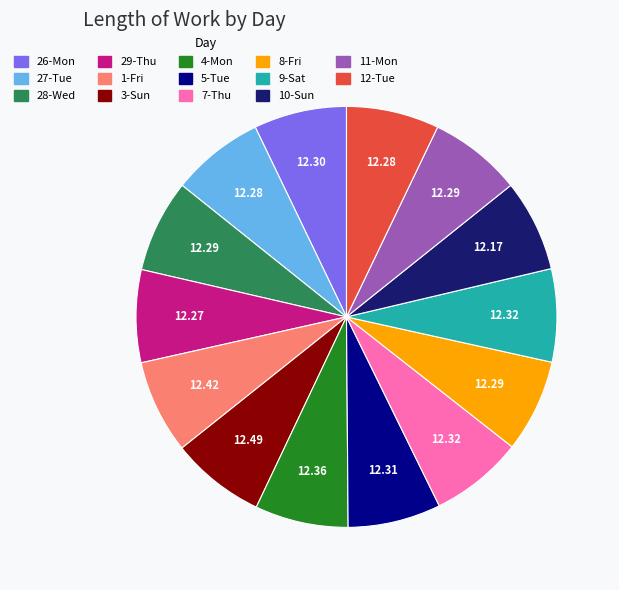

Count the number of slices in the pie.

14